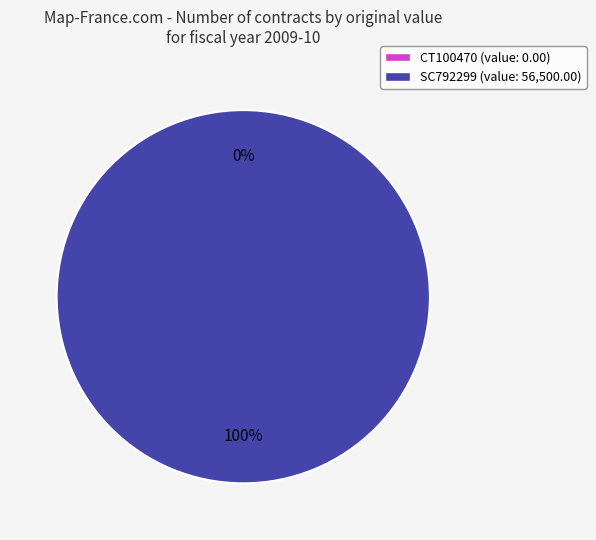

Which slice is the largest?

SC792299